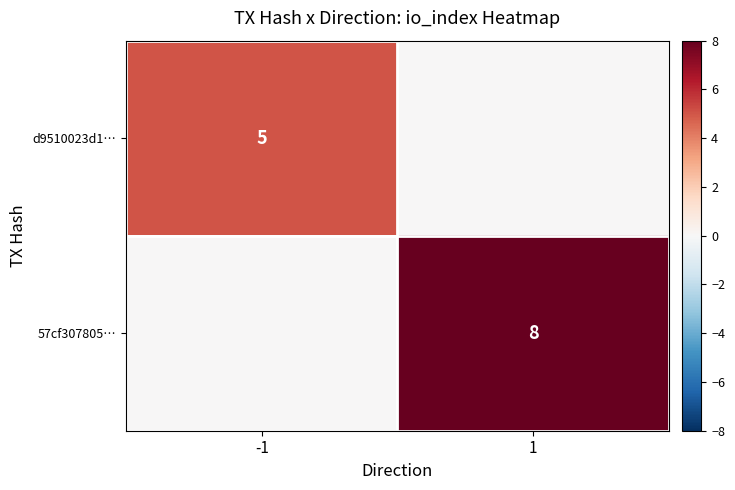

Is the value of 57cf307805… at 1 greater than the value of d9510023d1… at -1?

Yes